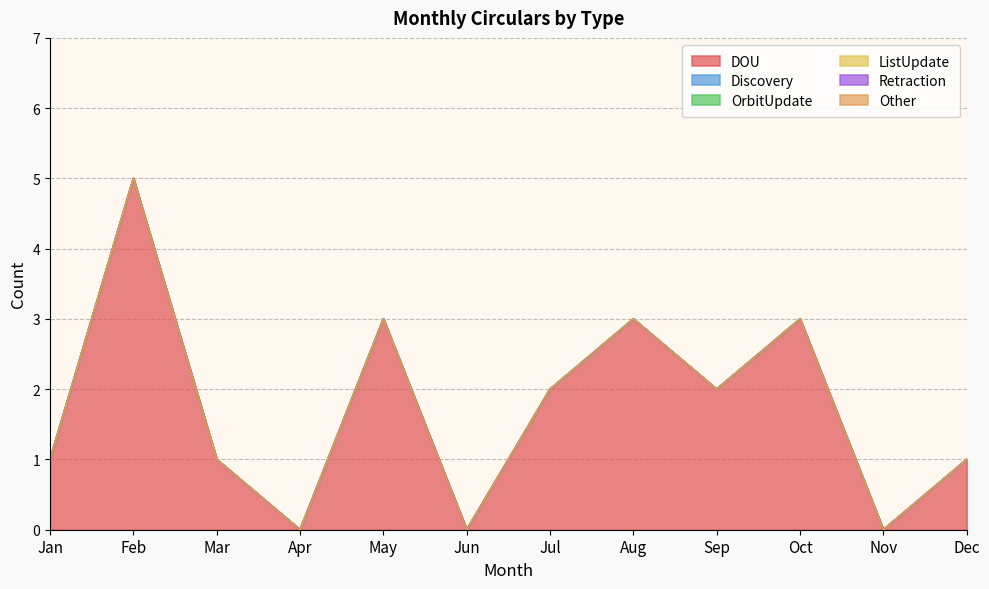

What is the difference between the DOU values at Jan and Jul?

1